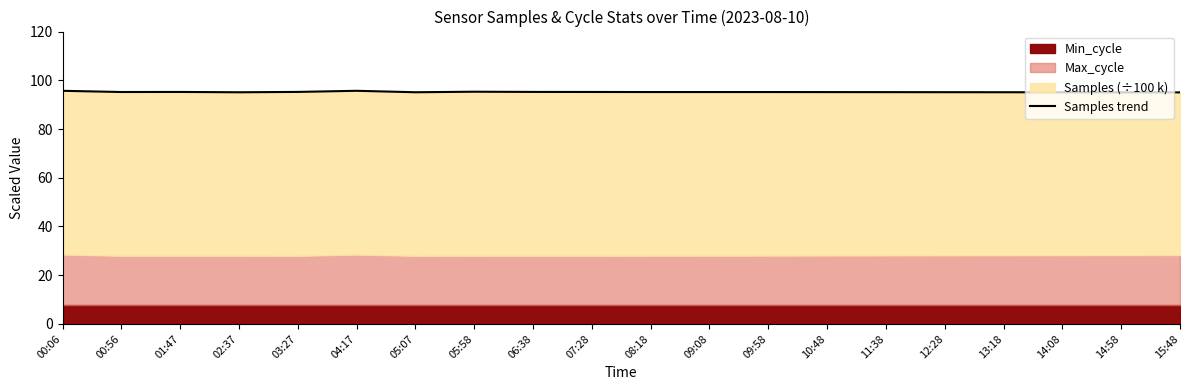

What is the value of the 13th point from the left?

95.2